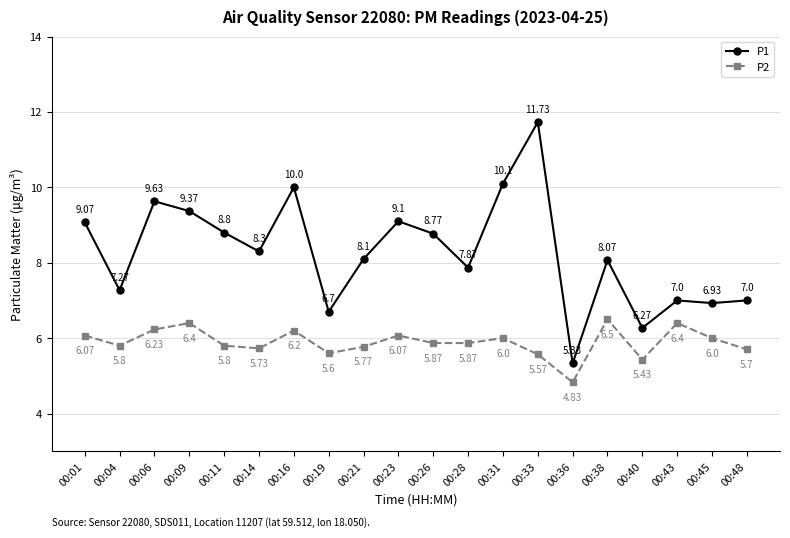

At which label does P2 reach its peak?

00:38